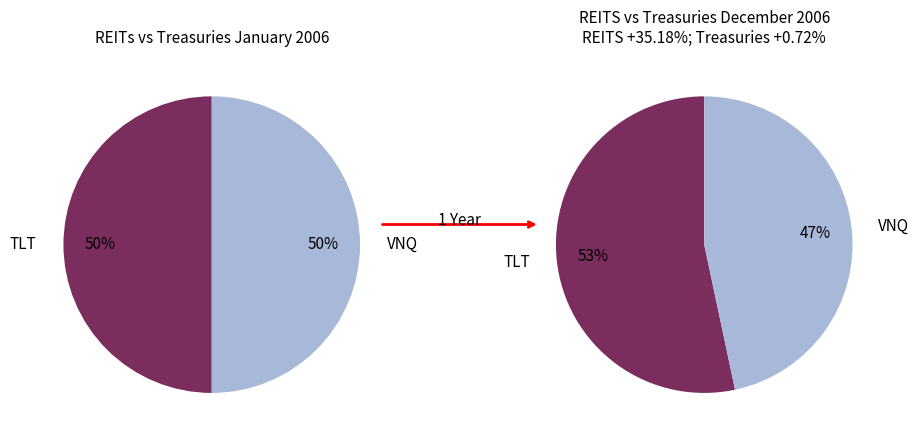

The 1 slice represents 40% of the pie. True or false?

False